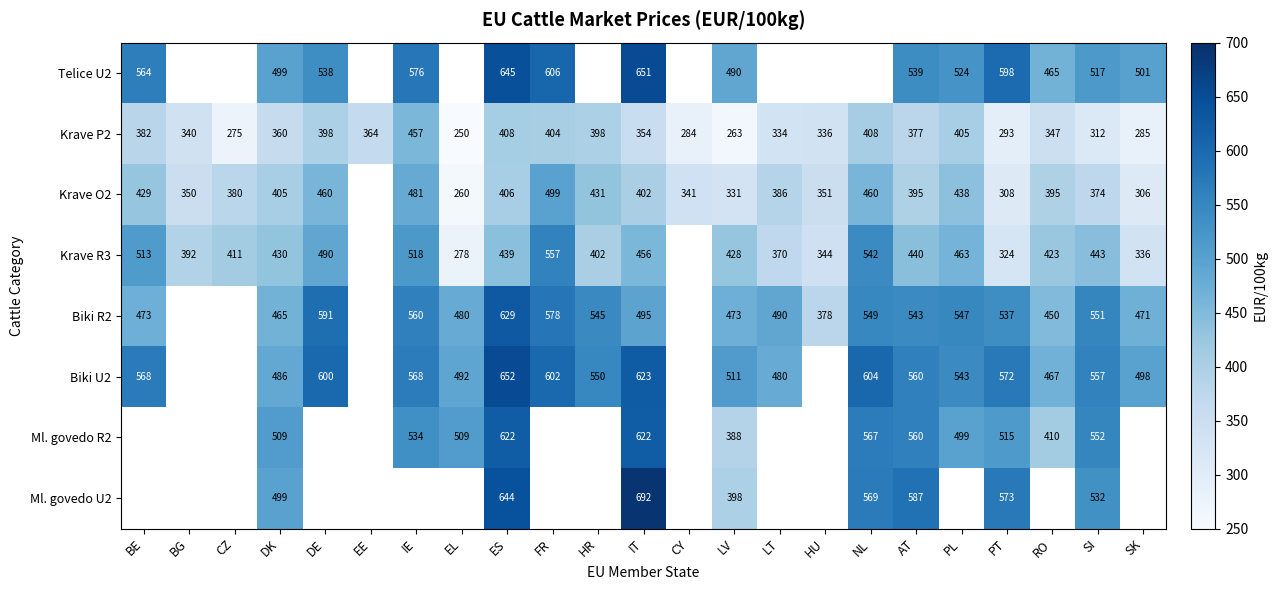

Is the value of Biki U2 at HR greater than the value of Ml. govedo R2 at RO?

Yes